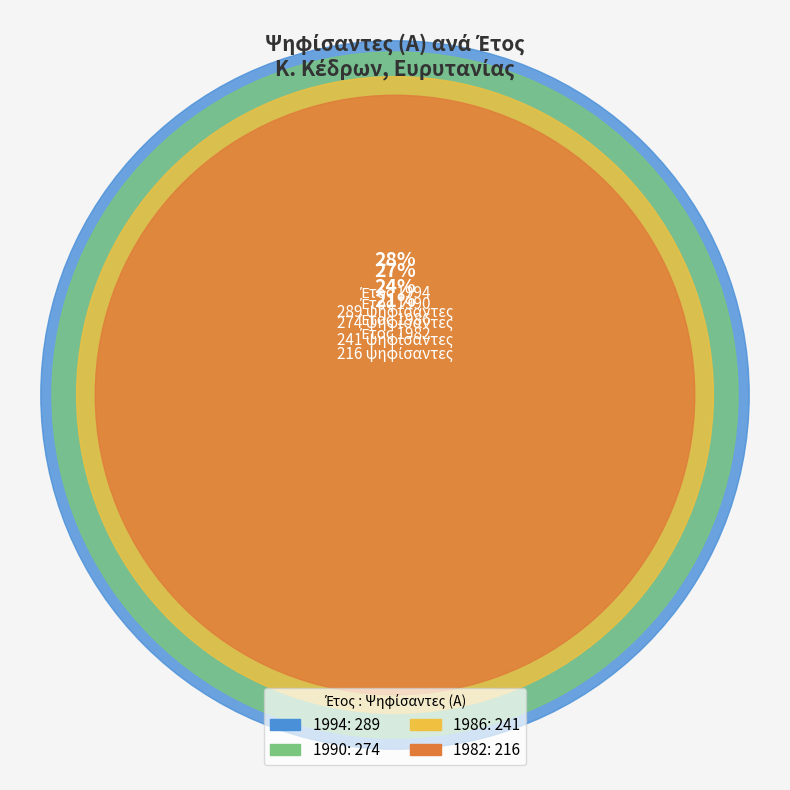

To the nearest percent, what is the combined percentage of 1990 and 1986?

50%